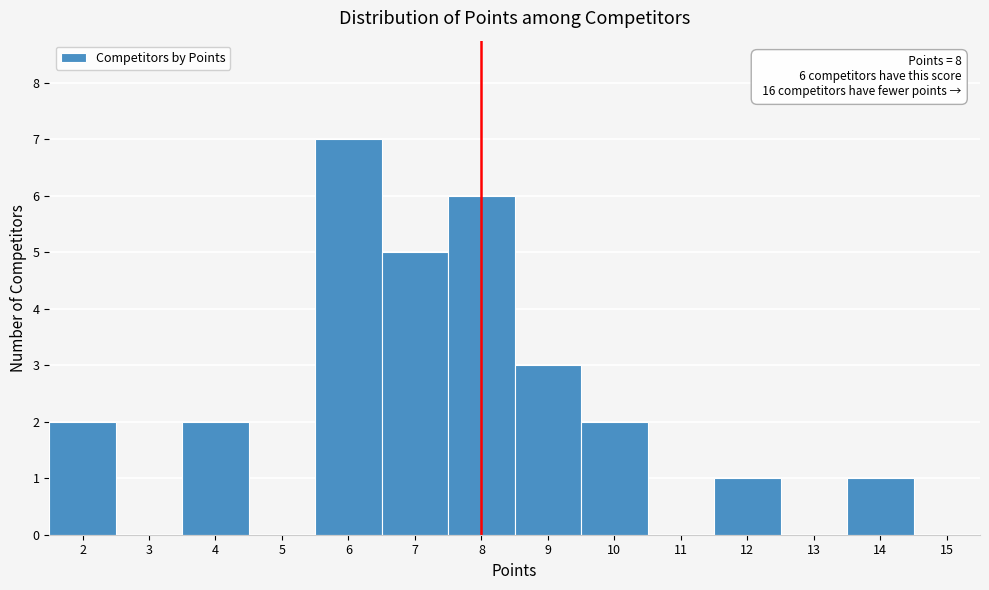

Over which range of the x-axis is the bar tallest?

5.5 to 6.5